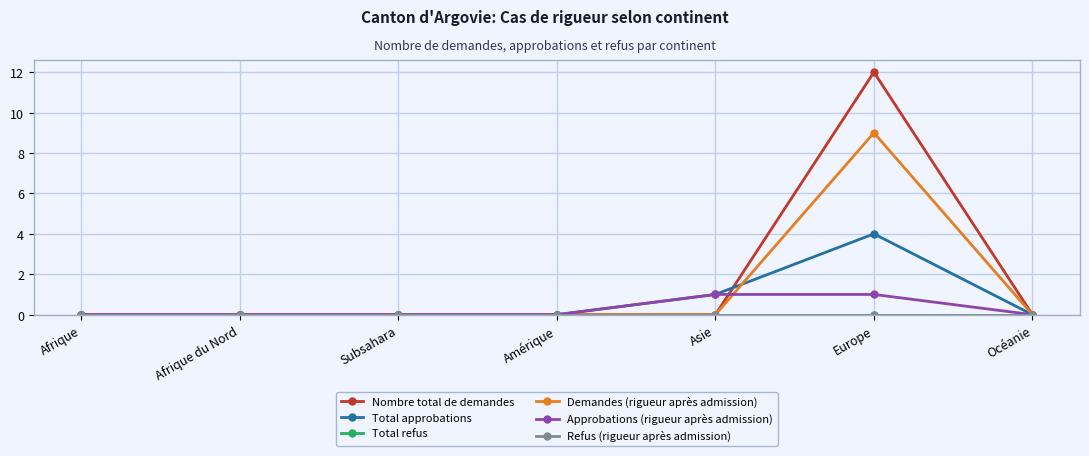

True or false: Demandes (rigueur après admission) and Total refus cross at least once.

False